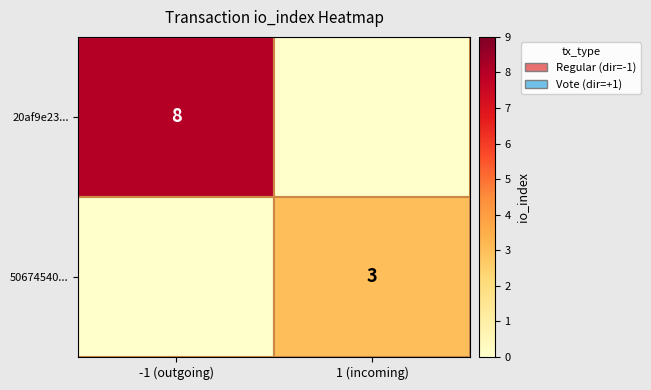

What is the greatest value displayed?

8